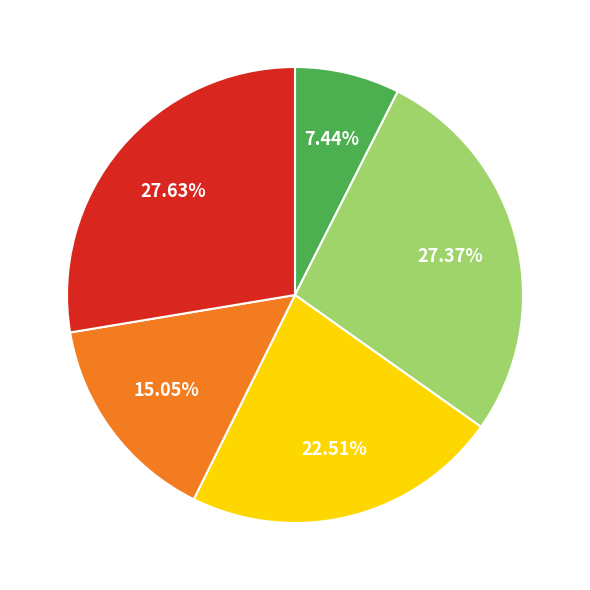

Does any single category account for the majority?

No